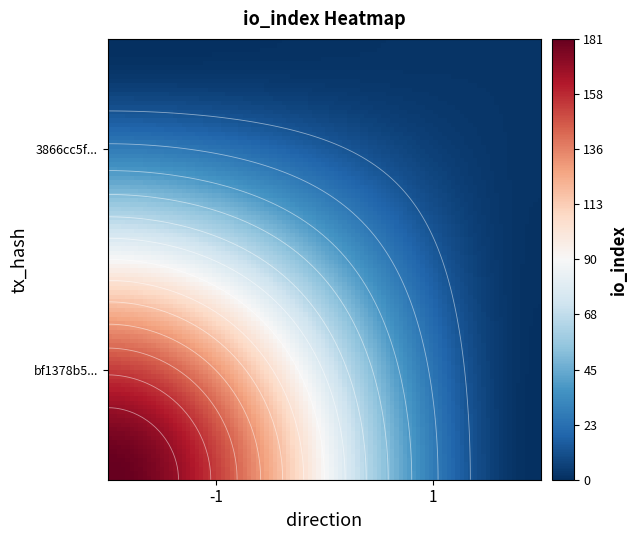

Count the 3866cc5f9155c78ebab65d103118dde63a33adc values in the range 1 to 2.

2